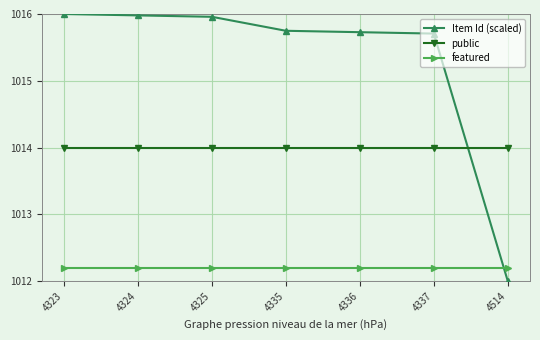

Is this an area chart (filled region under the line)?

No